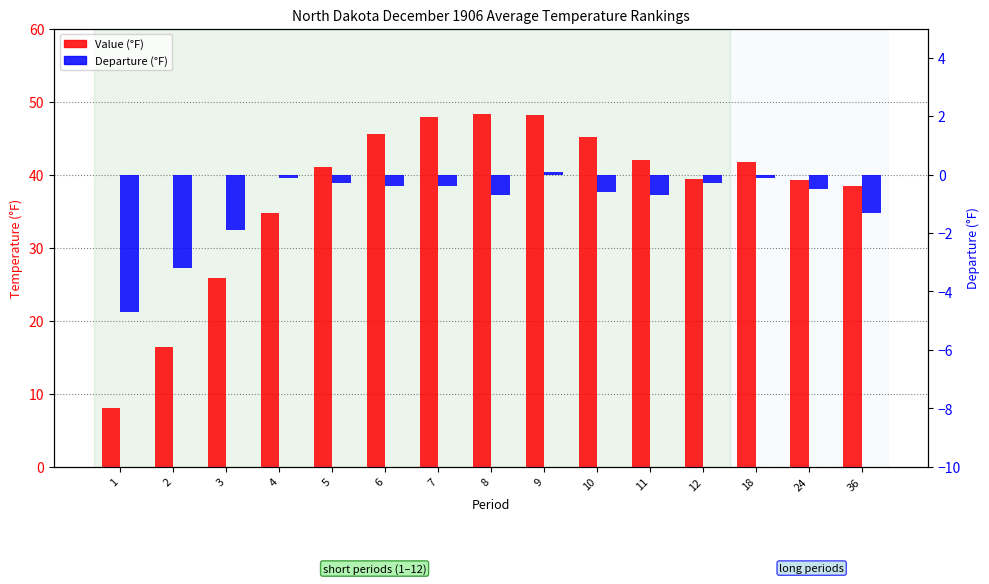

How many values in the Departure (°F) series exceed 0?

1